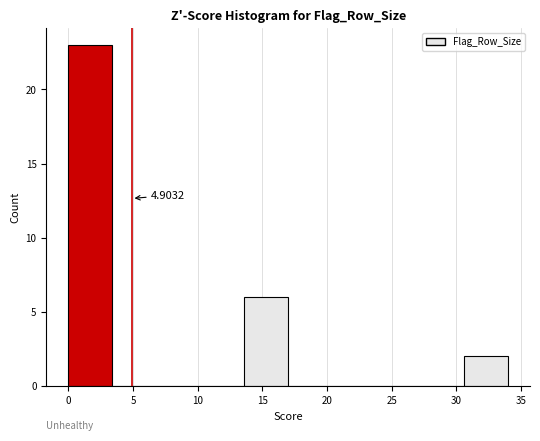

Which range on the x-axis has the tallest bar?

0.0 to 3.4